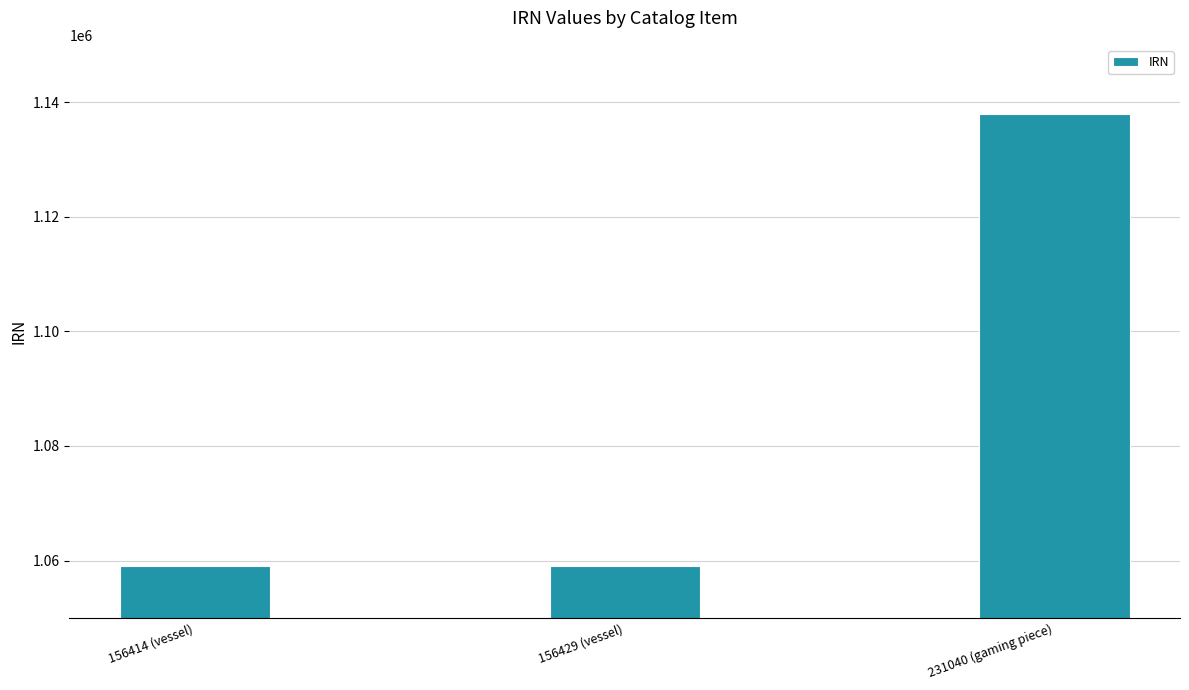

What is the smallest value displayed?

1059034